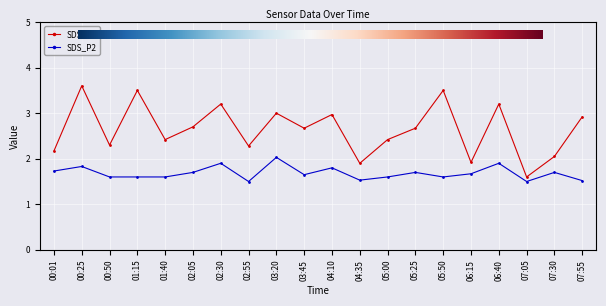

What are all the series names shown in the legend?

SDS_P1, SDS_P2